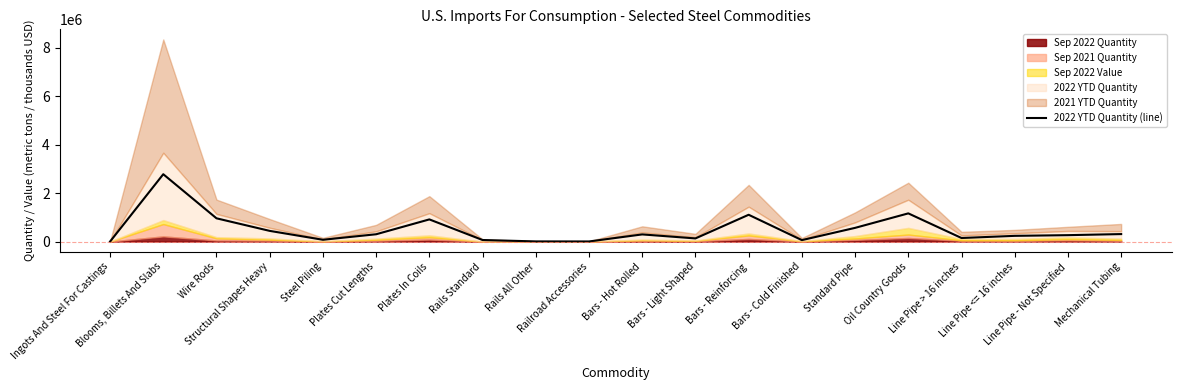

How many interior local valleys (lower than both neighbors) does the data have?

5